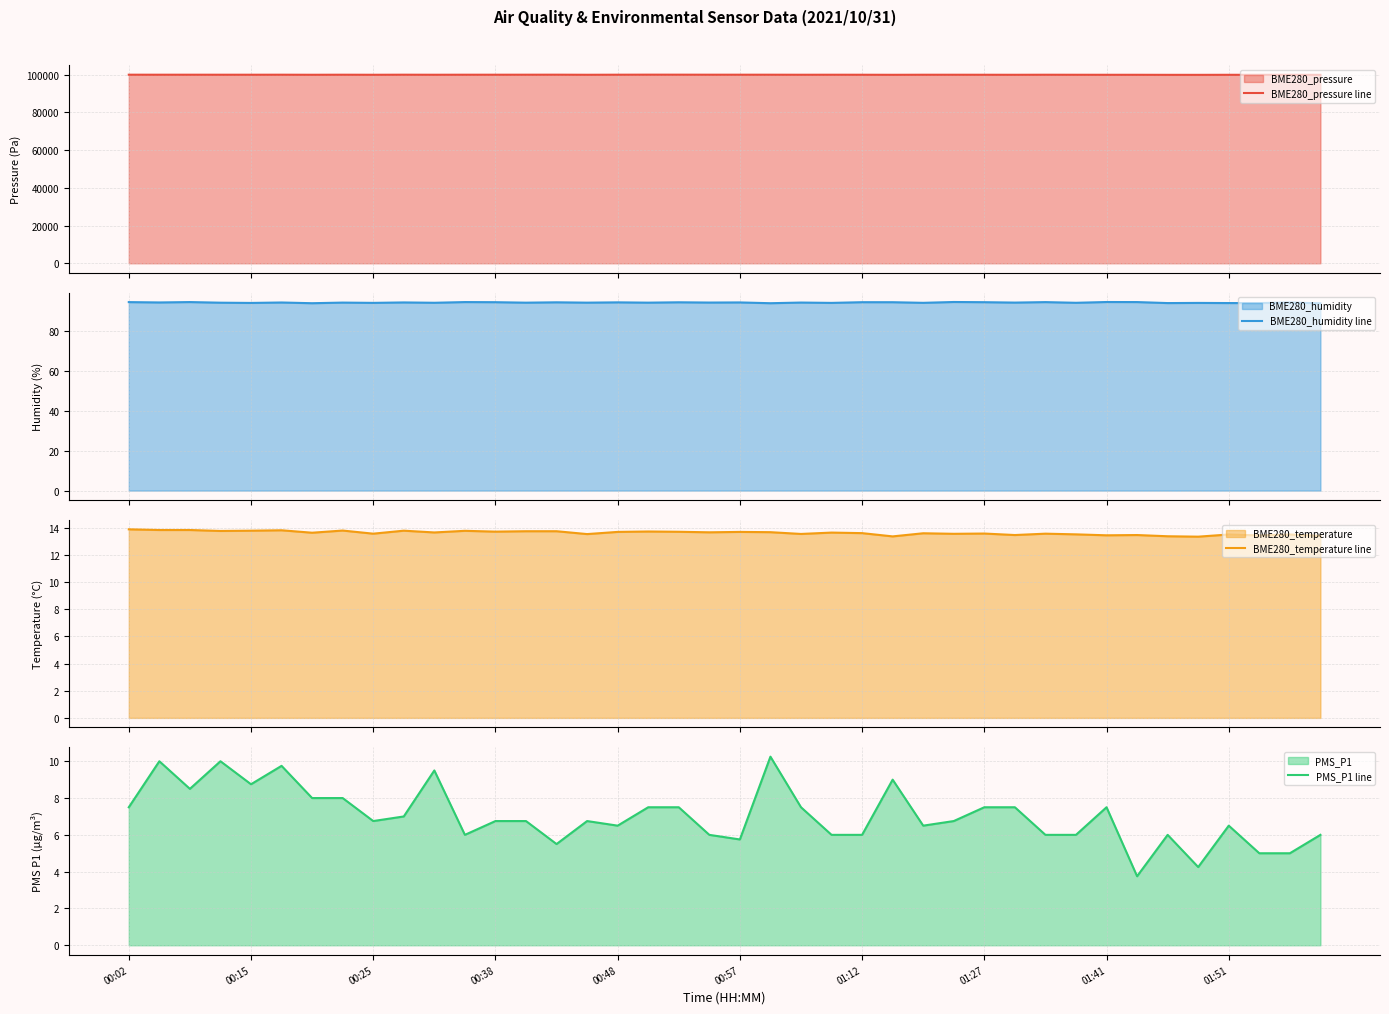

What is the highest value of the BME280_pressure line series?

99965.1